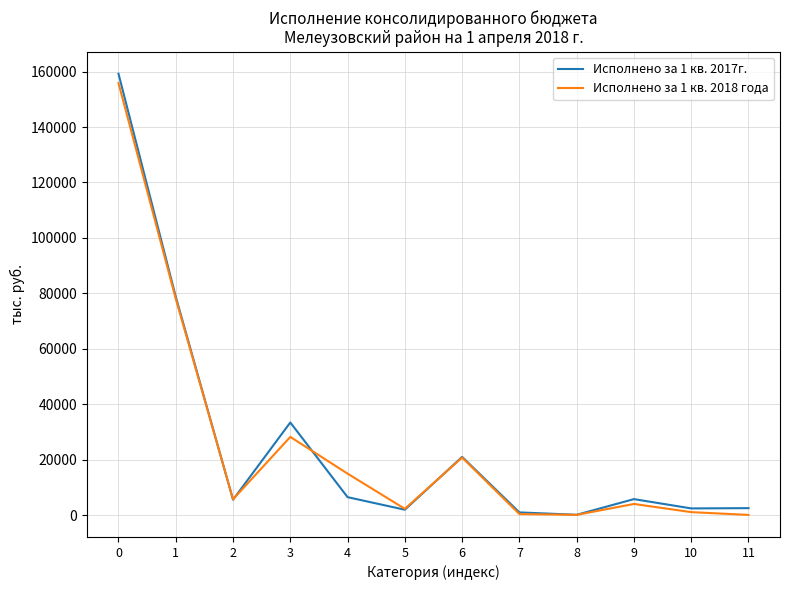

What is the total value across all series at 2?

11304.1